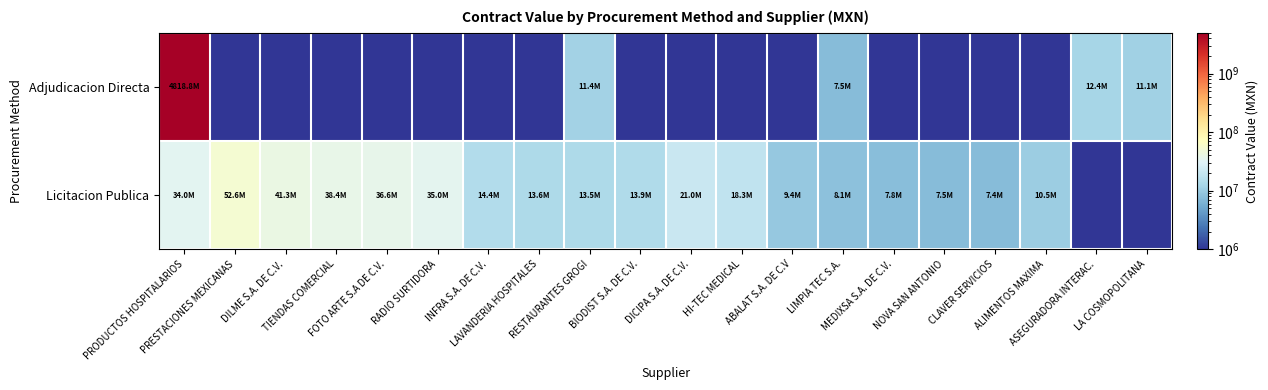

Which has a higher value, ASEGURADORA INTERAC. or LA COSMOPOLITANA?

ASEGURADORA INTERAC.